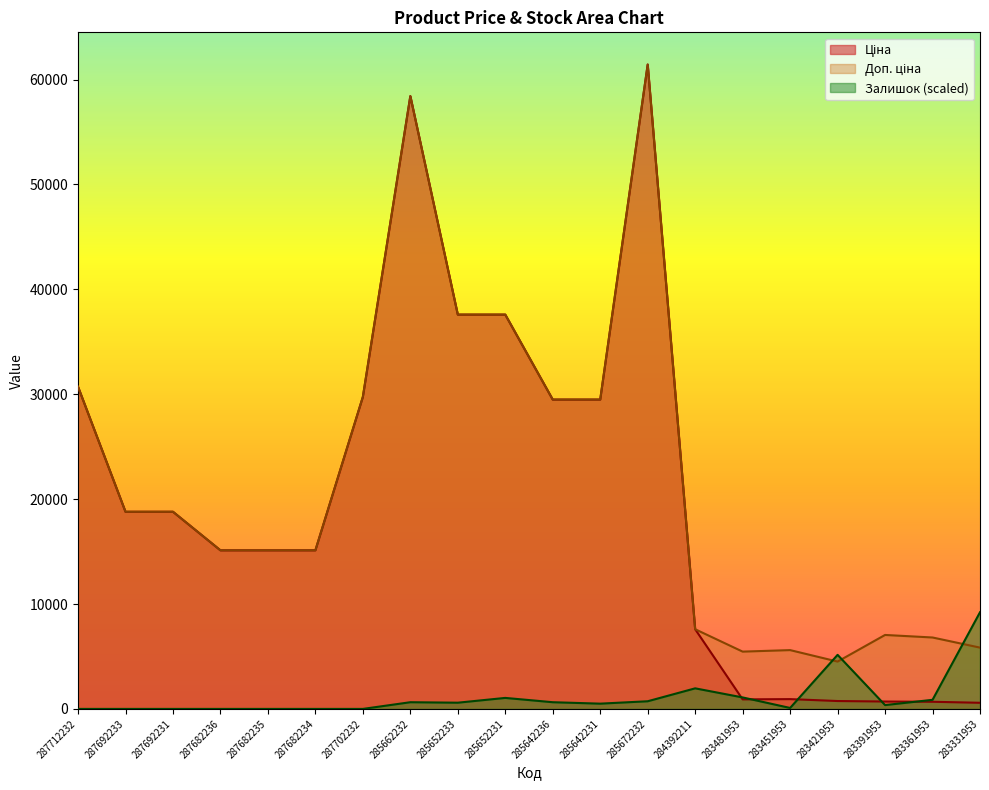

At which category is the sum across all series the highest?

285672232